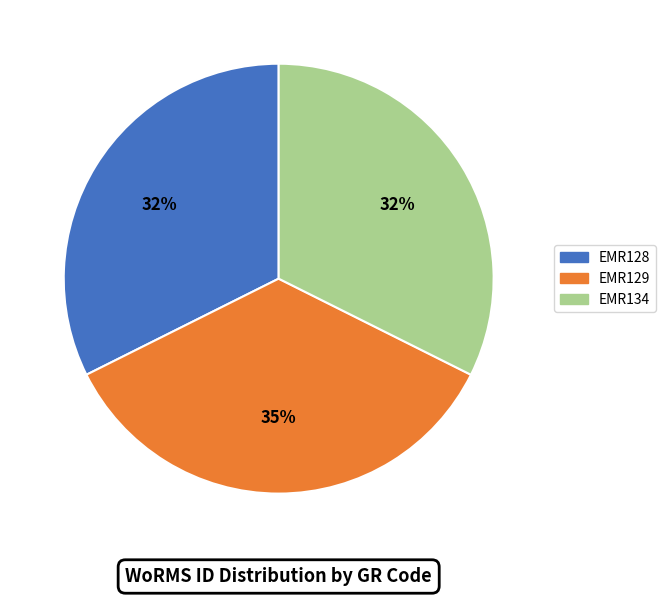

True or false: EMR129 accounts for 50% of the total.

False